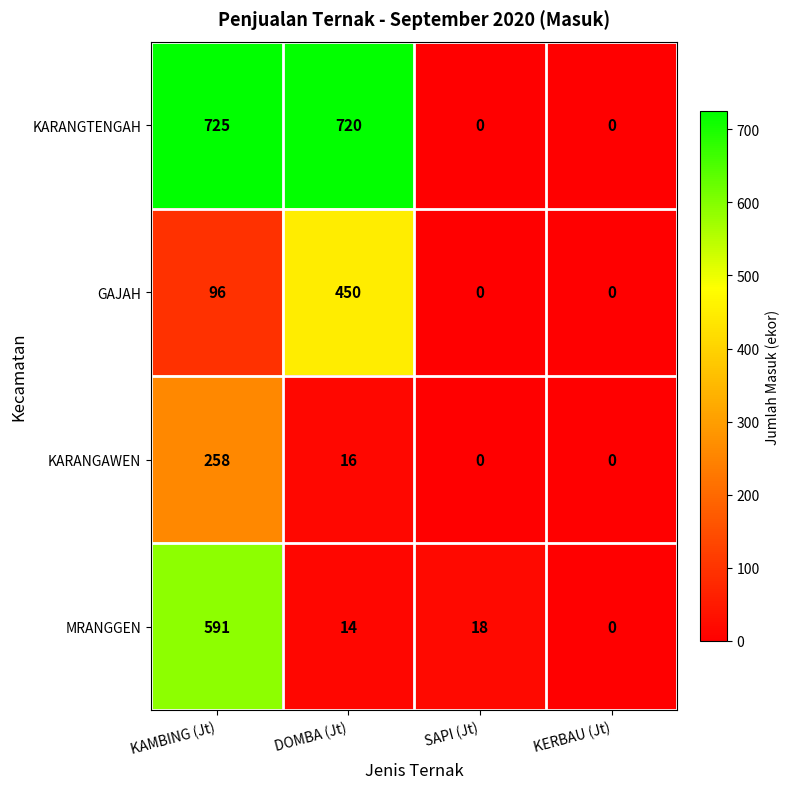

Rank the categories by MRANGGEN value from lowest to highest.

KERBAU (Jt), DOMBA (Jt), SAPI (Jt), KAMBING (Jt)